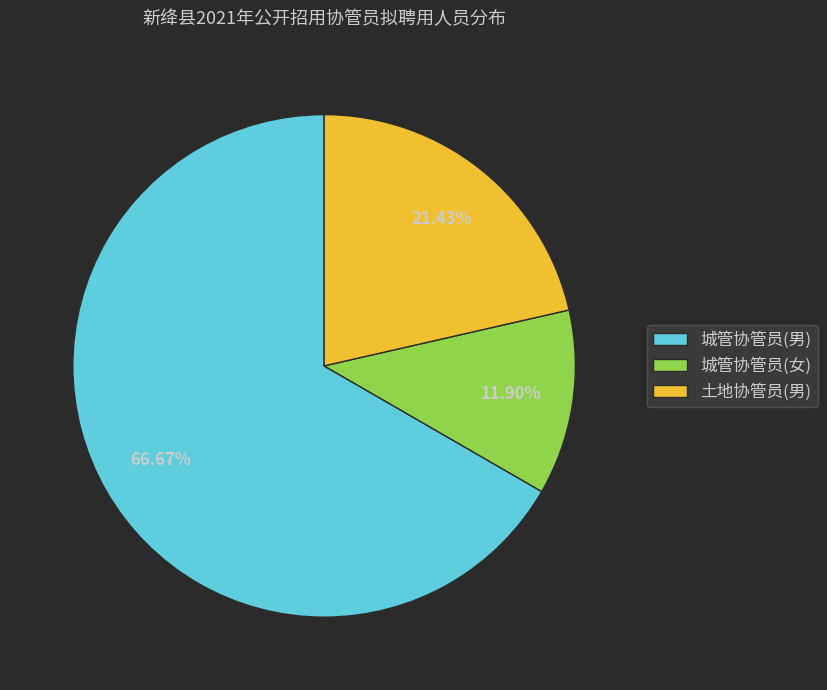

To the nearest percent, what percentage of the pie is 城管协管员(男)?

67%